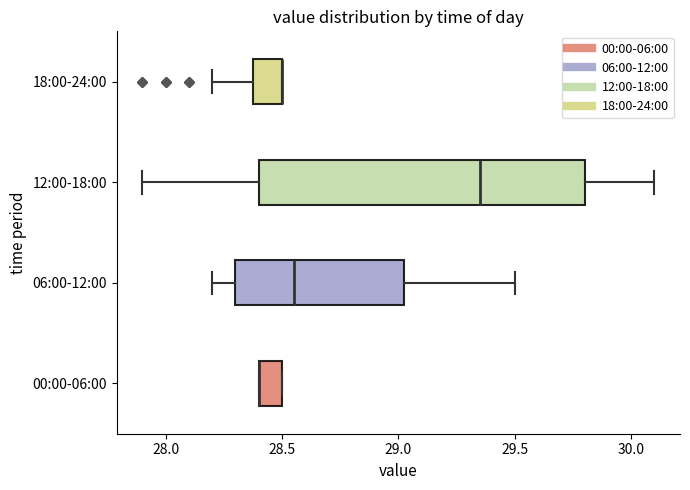

Reading bottom to top, transcribe this box plot: for each box, give where its median line is, the range the box spans, and where its two whiskers end, as read against the x-axis. The values are not printed on the chart, so give them approximately, as read against the axis.

00:00-06:00: median 28.40 (drawn on the box's left edge), box 28.40 to 28.50, whiskers 28.40 to 28.50
06:00-12:00: median 28.55, box 28.30 to 29.05, whiskers 28.20 to 29.50
12:00-18:00: median 29.35, box 28.40 to 29.80, whiskers 27.90 to 30.10
18:00-24:00: median 28.50 (drawn on the box's right edge), box 28.40 to 28.50, whiskers 28.20 to 28.50